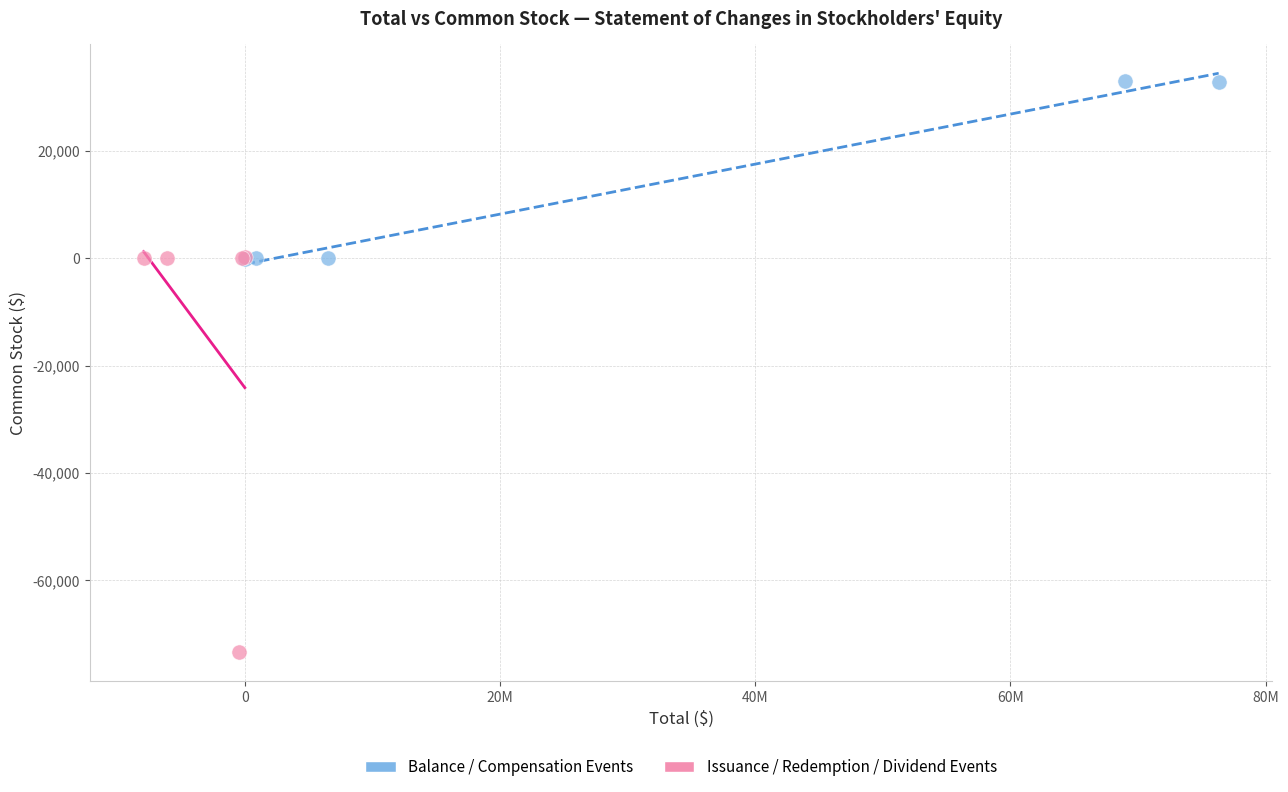

Which series has the largest Y range (max minus min)?

Issuance / Redemption / Dividend Events